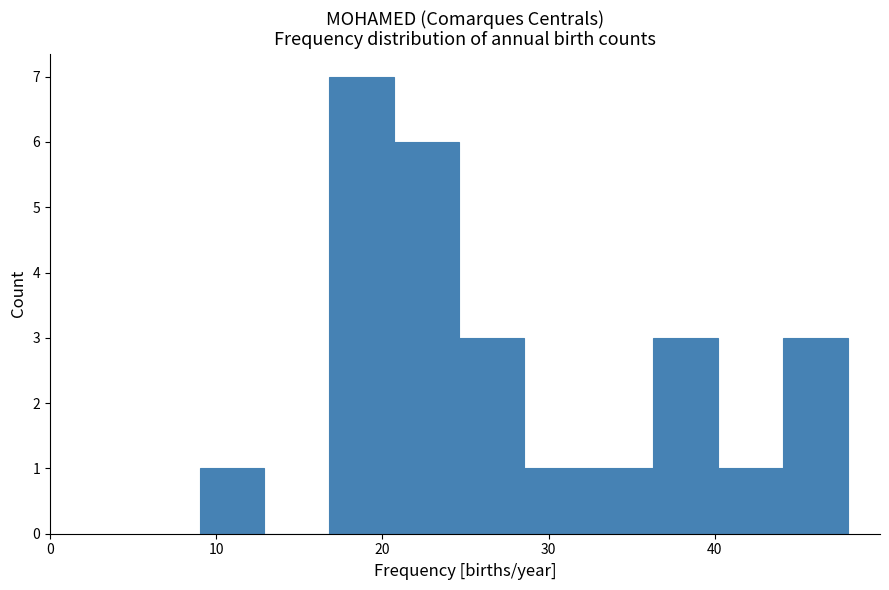

Read against the x-axis, roughly where is the centre of the tallest bar?

19